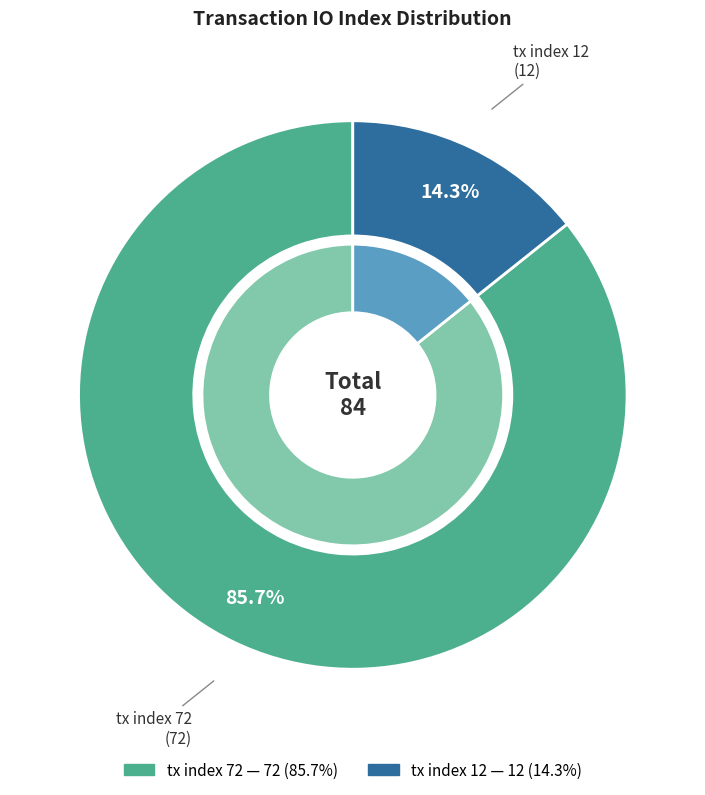

To the nearest percent, what portion does tx index 72 represent?

86%